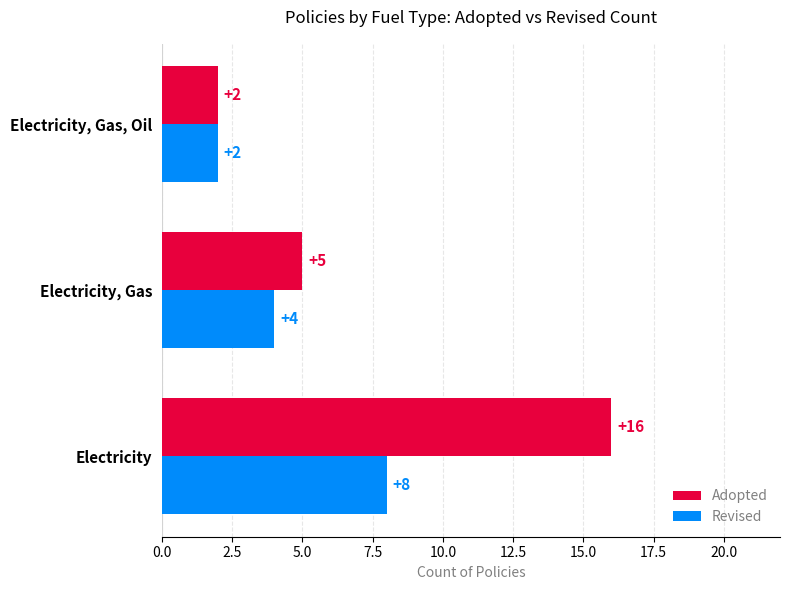

What is the difference between the highest and lowest values at Electricity?

8